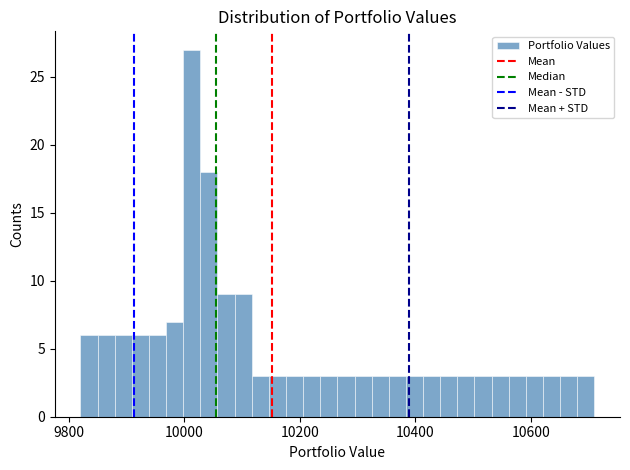

Read against the x-axis, roughly where is the centre of the tallest bar?

10020